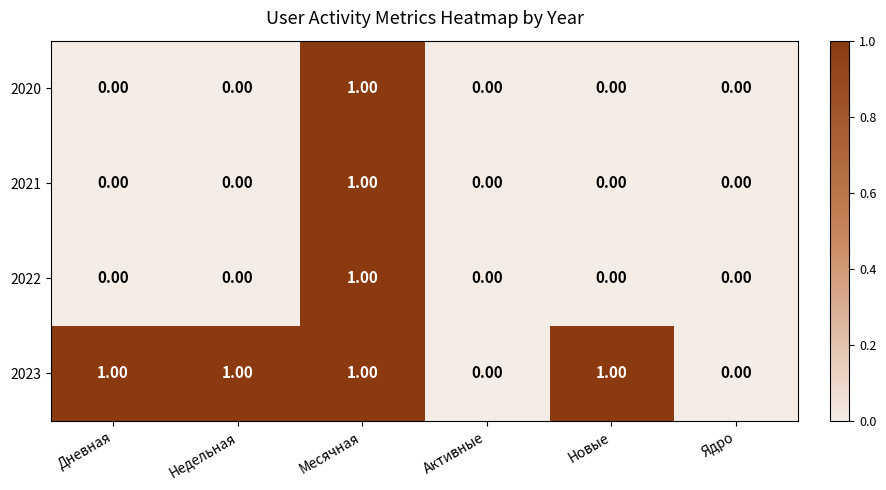

Which series has the largest total across all categories?

2023